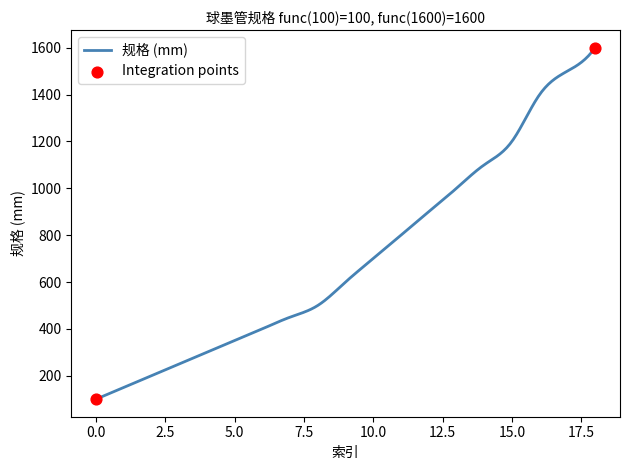

What is the smallest value displayed?

100.0